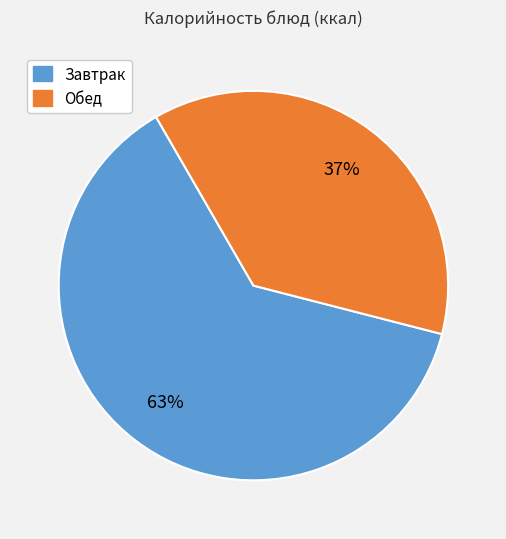

To the nearest percent, what is the average slice percentage?

50%